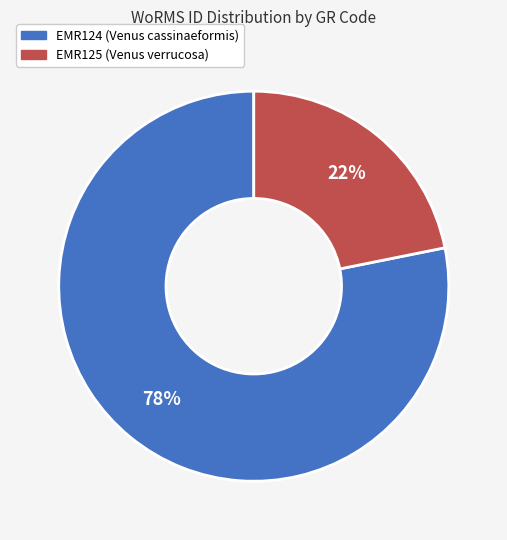

Count the number of slices in the pie.

2